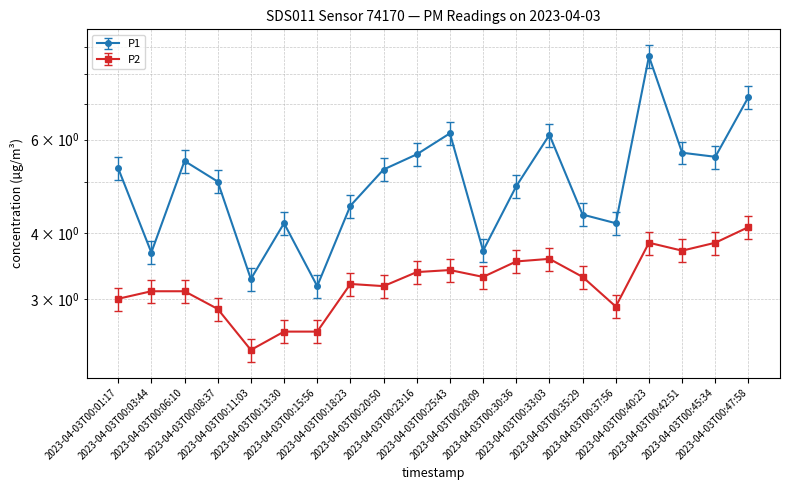

What is the difference between the P1 values at 2023-04-03T00:03:44 and 2023-04-03T00:30:36?

1.2